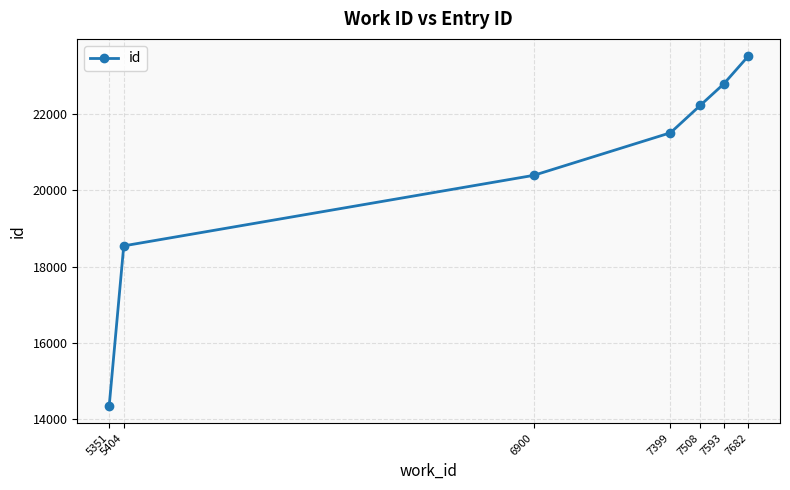

Reading left to right, list all the values displayed in this chart.

14354	18546	20396	21513	22233	22792	23517